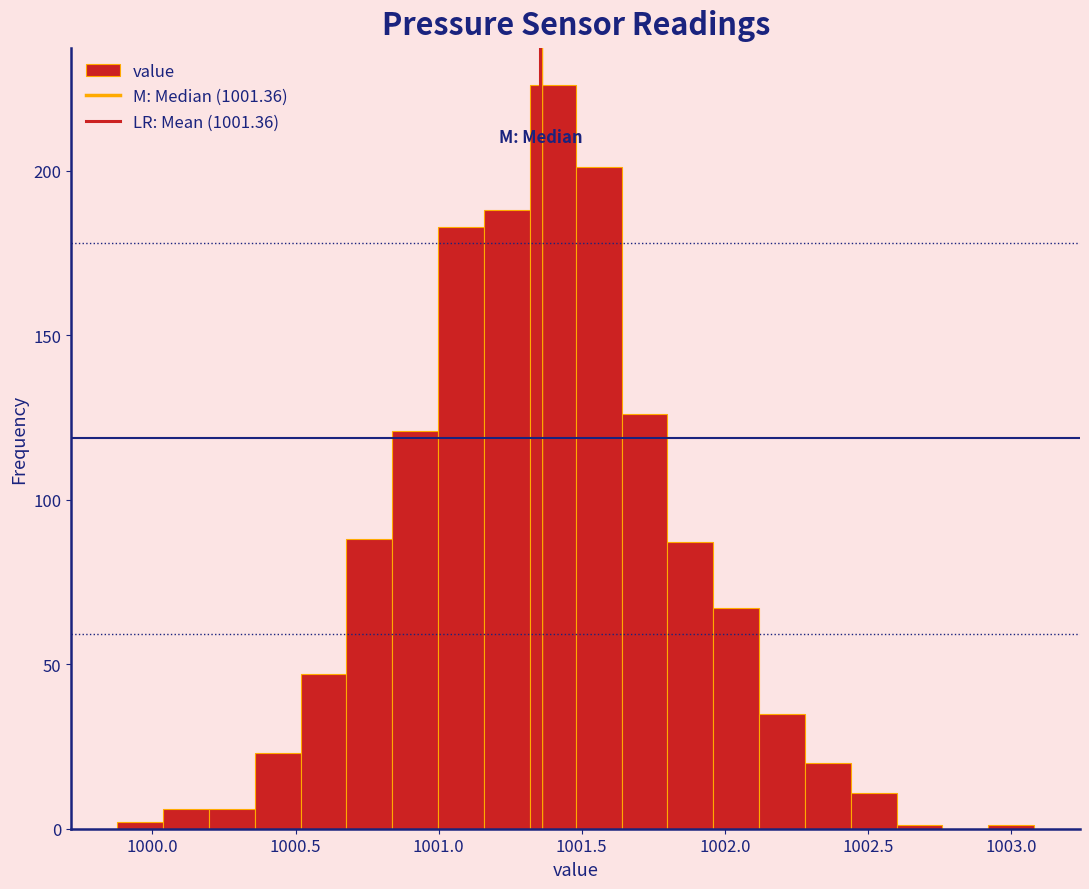

Around what value on the x-axis is the tallest bar? Give the approximate position of its centre, as read against the axis.

1001.40